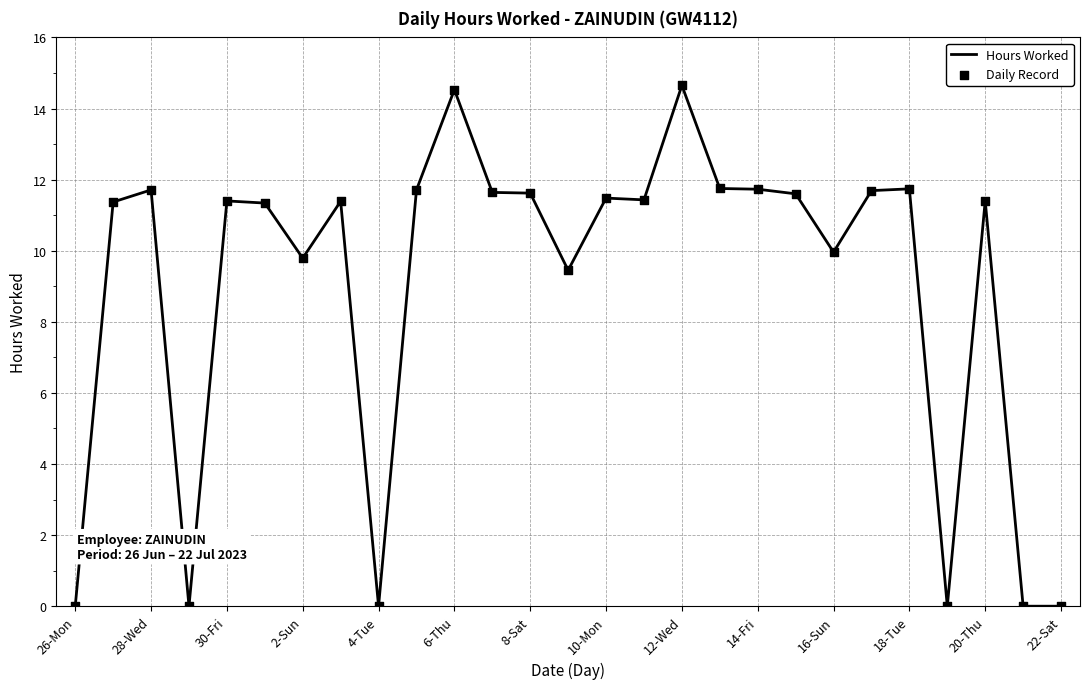

What is the maximum value shown in the chart?

14.7